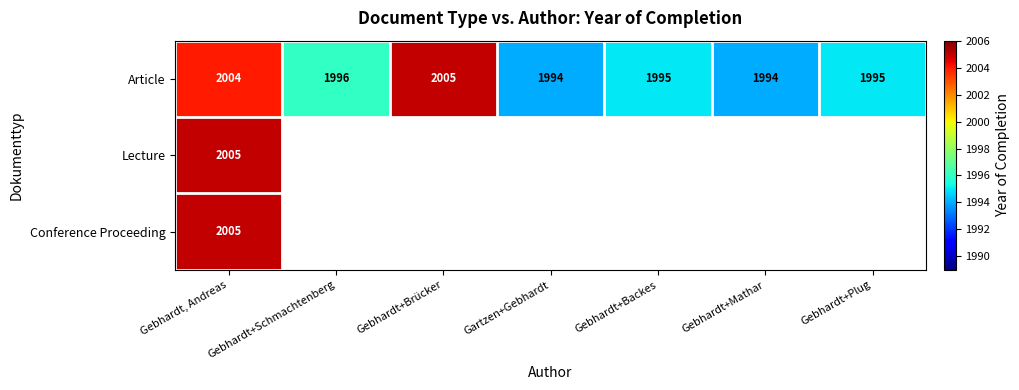

How many categories are shown in the chart?

7